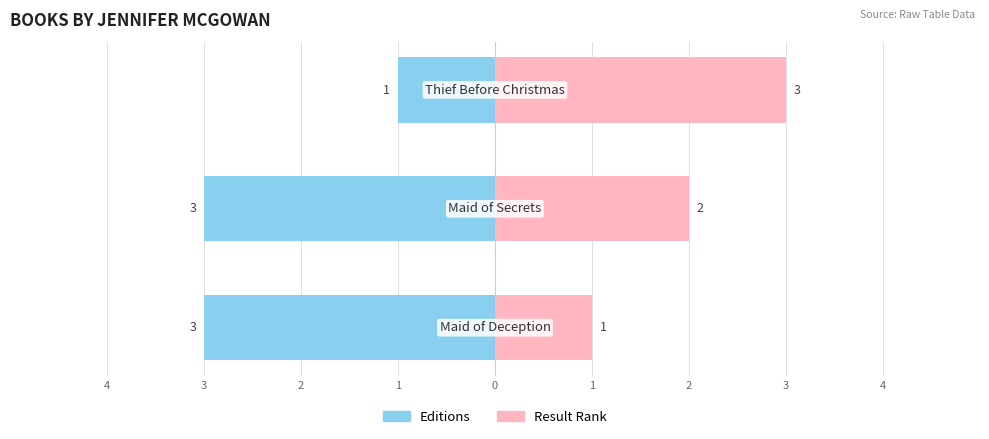

Reading right to left, extract all data points from this chart.

Editions: 2=-1	3=-3	4=-3
Result Rank: 2=3	3=2	4=1